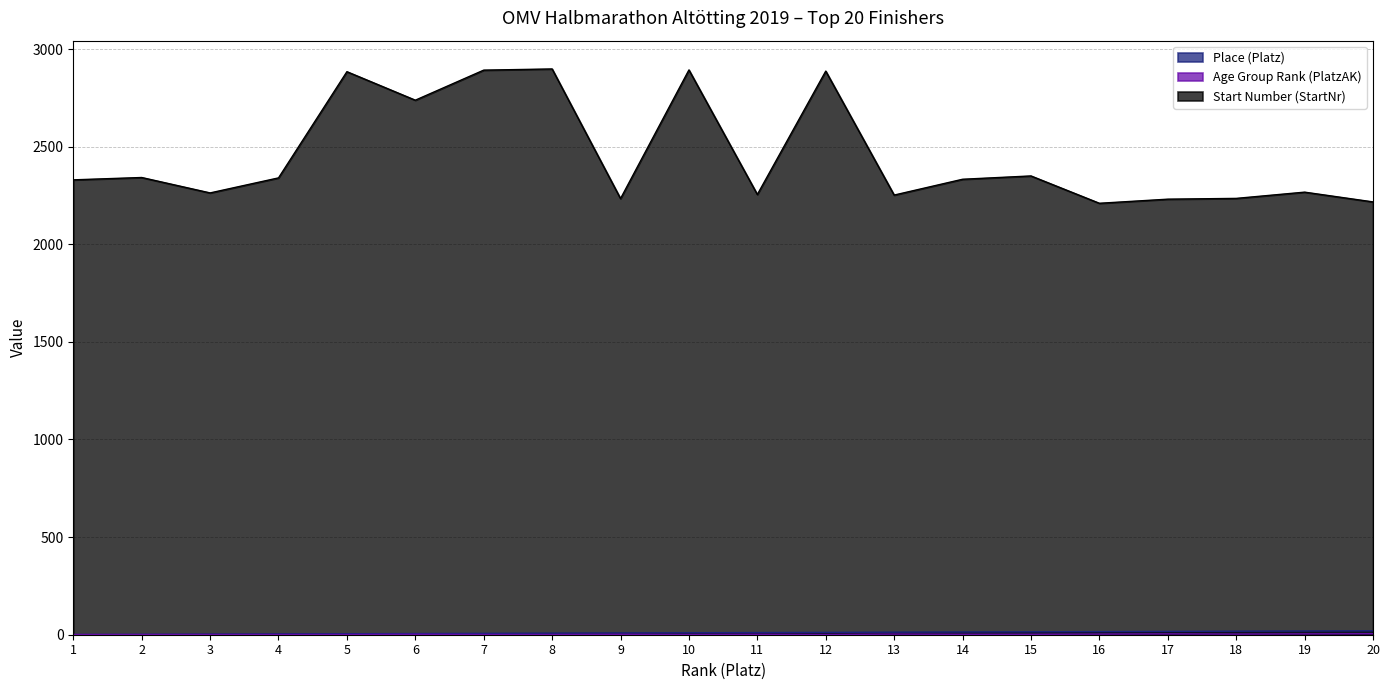

At how many categories does at least one series exceed 124?

20